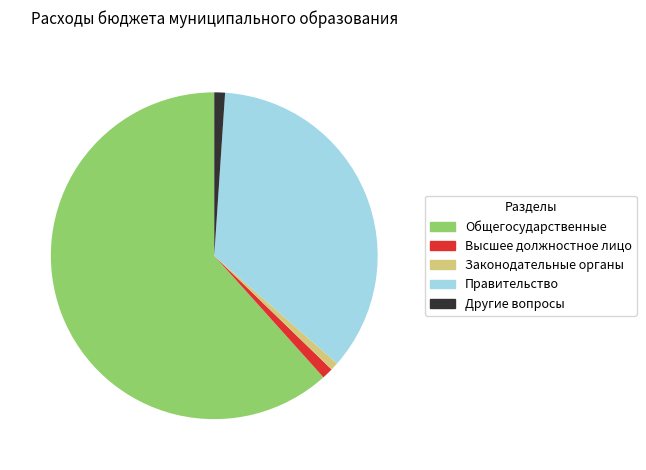

Is there any slice that represents more than half of the pie?

Yes